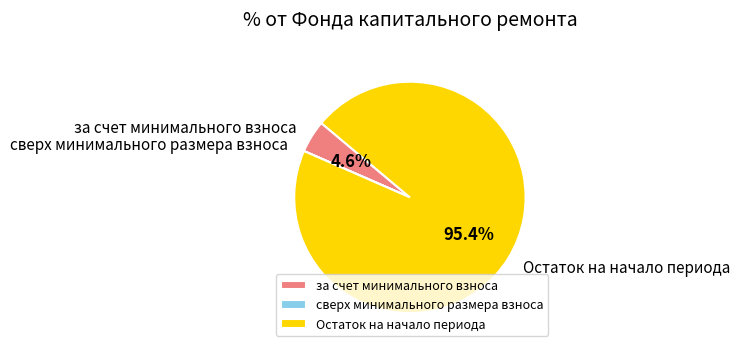

To the nearest percent, what is the average slice percentage?

33%